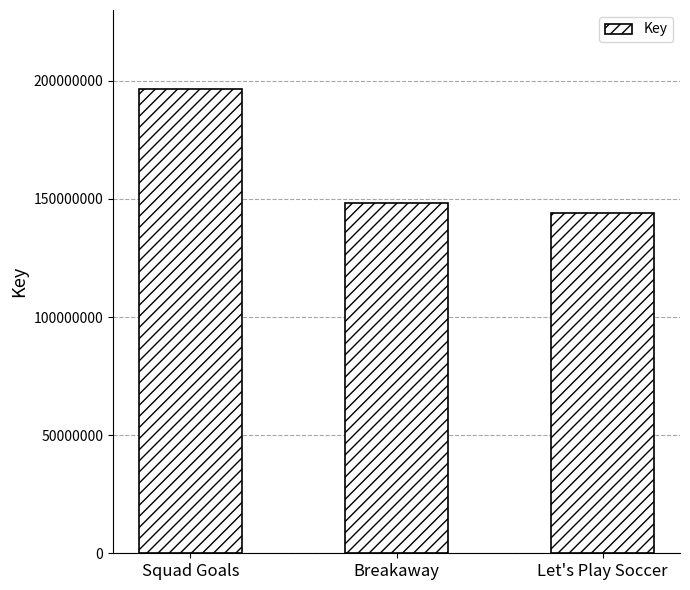

How many data points are less than 148282494?

1